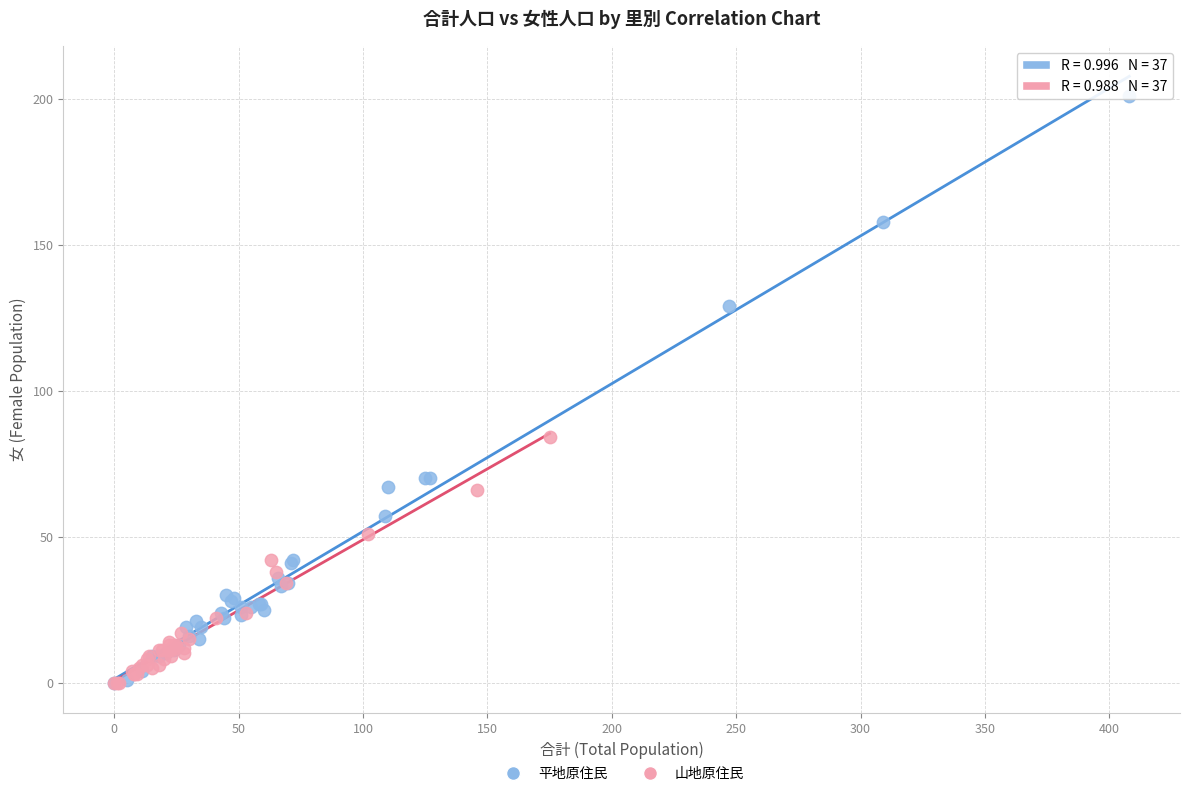

Which series has the widest spread of Y values?

平地原住民